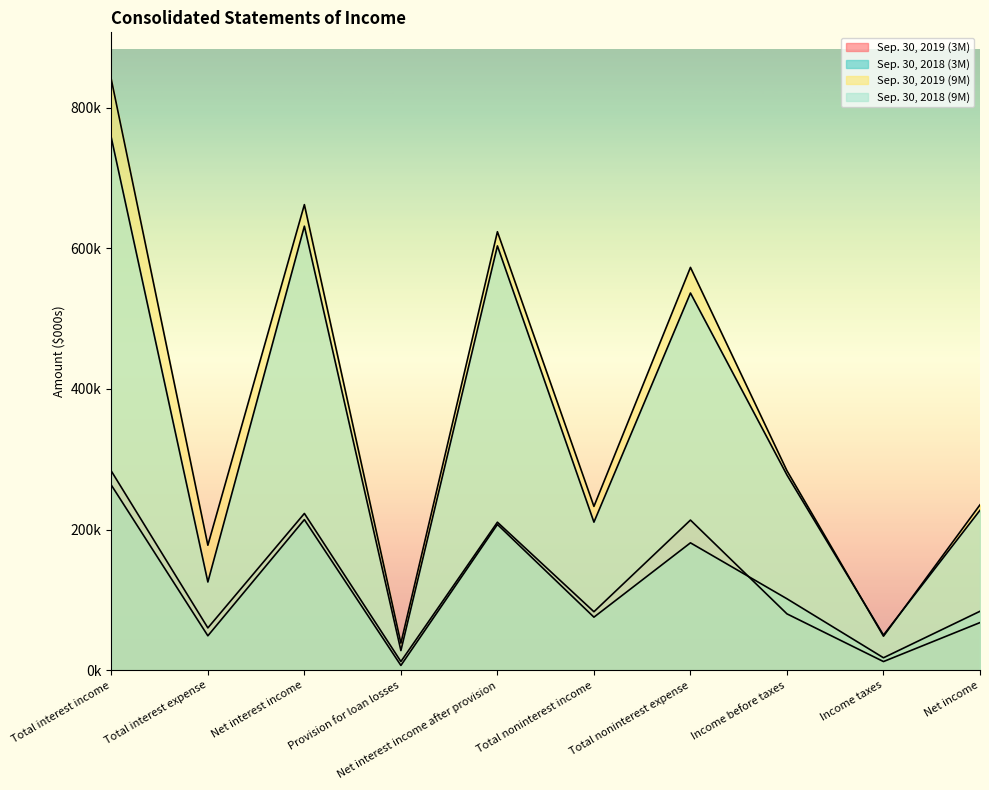

What are all the series names shown in the legend?

Sep. 30, 2019 (3M), Sep. 30, 2018 (3M), Sep. 30, 2019 (9M), Sep. 30, 2018 (9M)